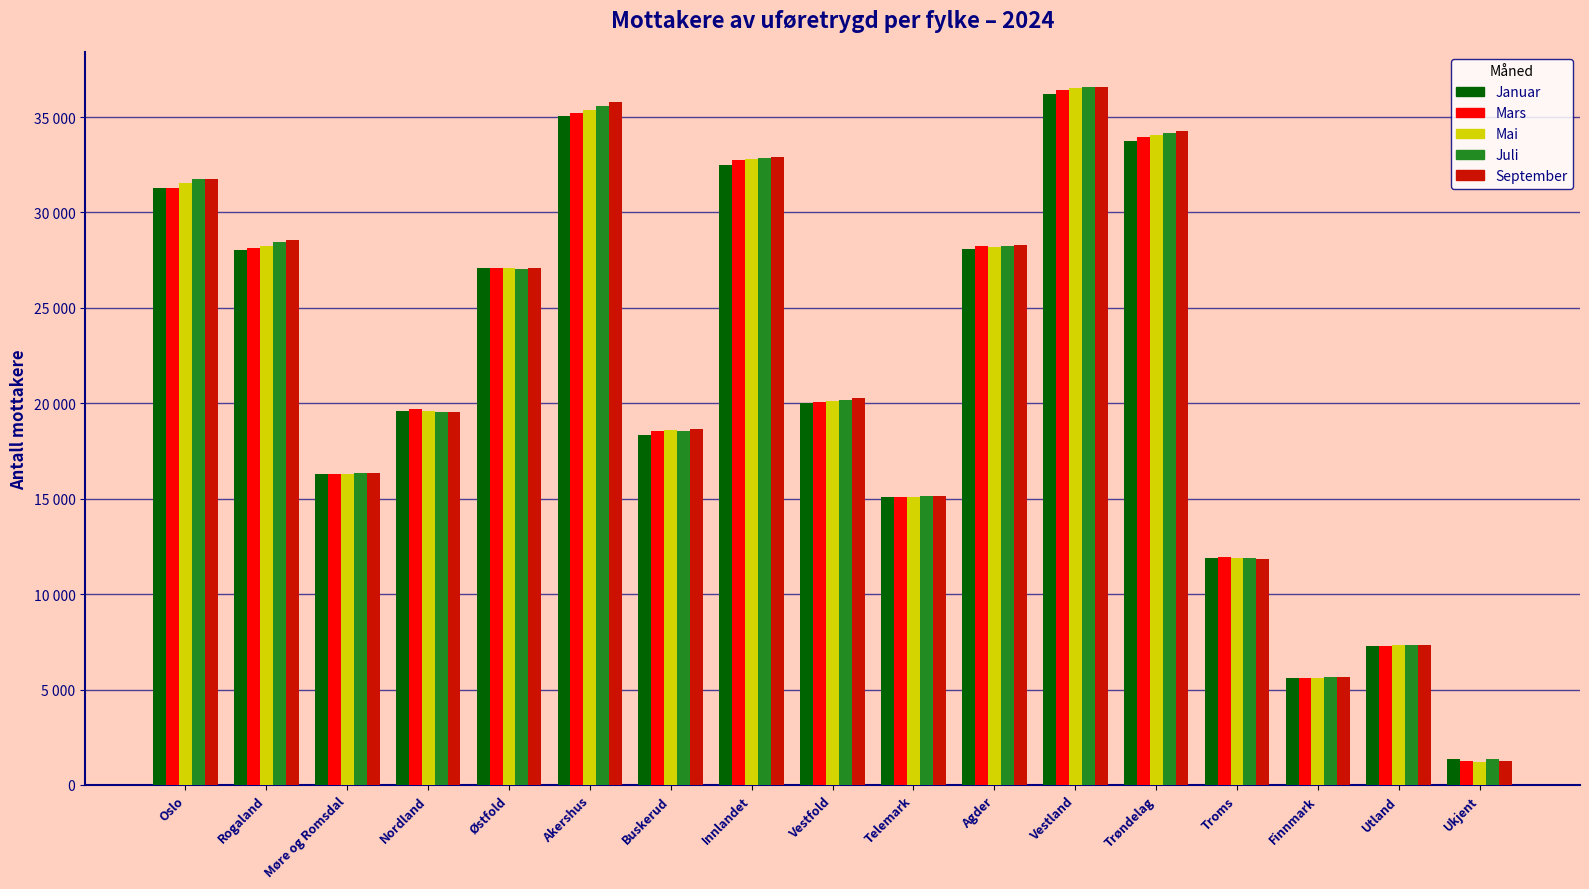

Is the value of Juli at Oslo greater than the value of September at Oslo?

Yes